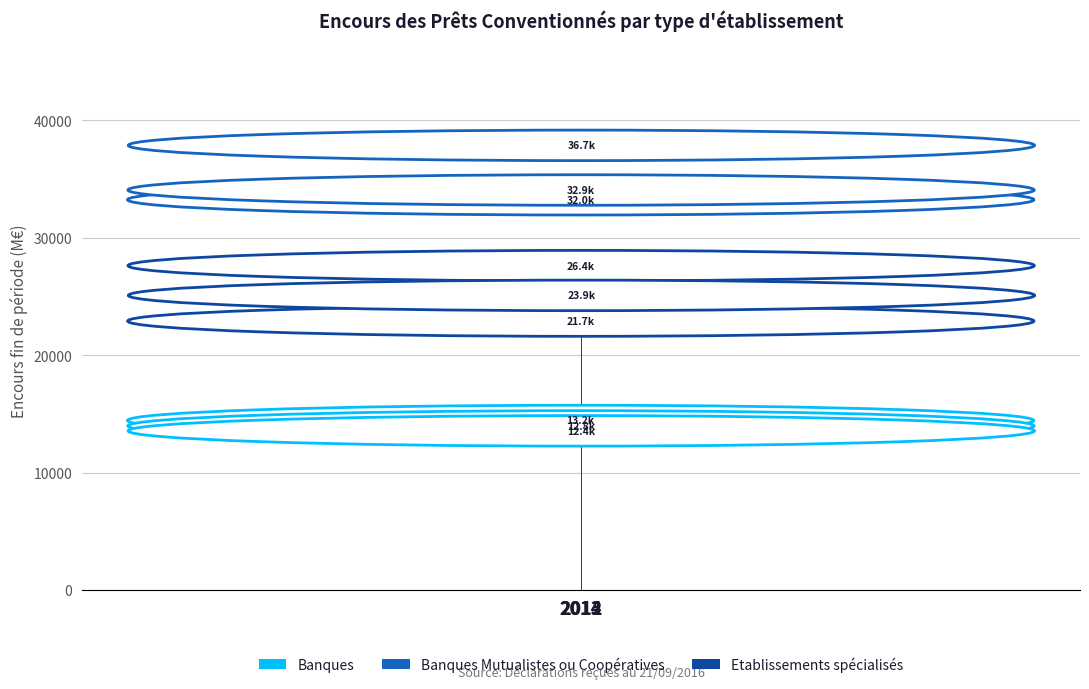

Rank the series at 2014 from lowest to highest value.

Banques, Etablissements spécialisés, Banques Mutualistes ou Coopératives